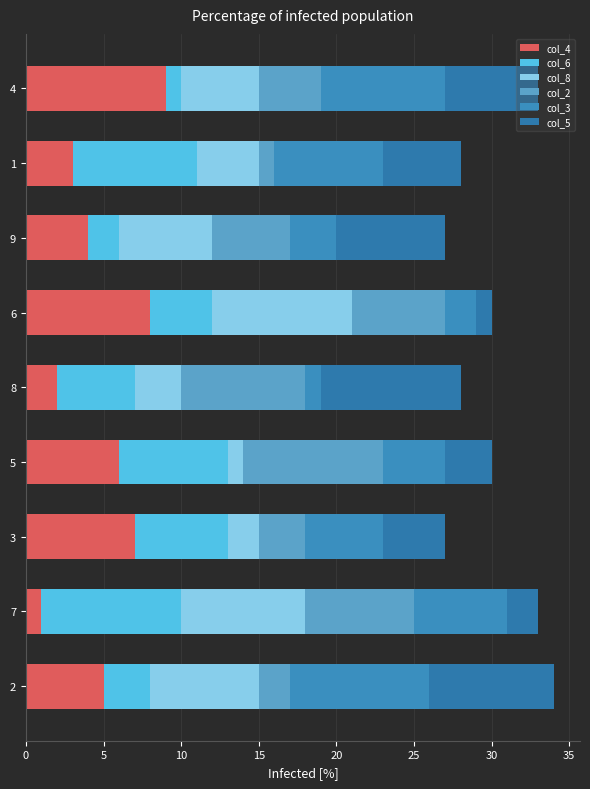

How many distinct data groups are displayed?

6